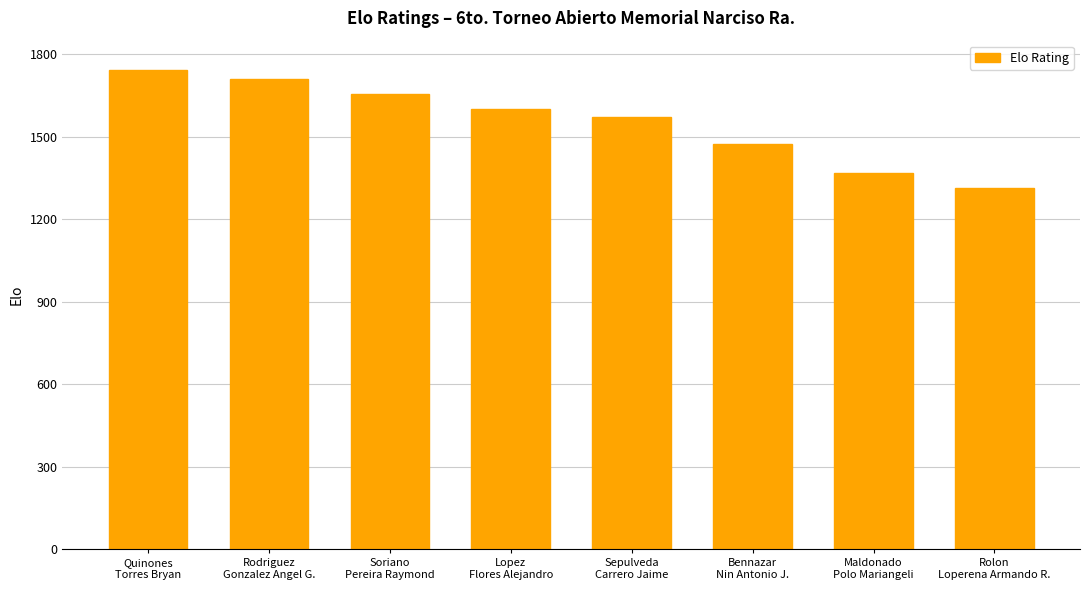

Reading left to right, what are all the values shown in this chart?

1744	1712	1655	1600	1573	1474	1367	1316